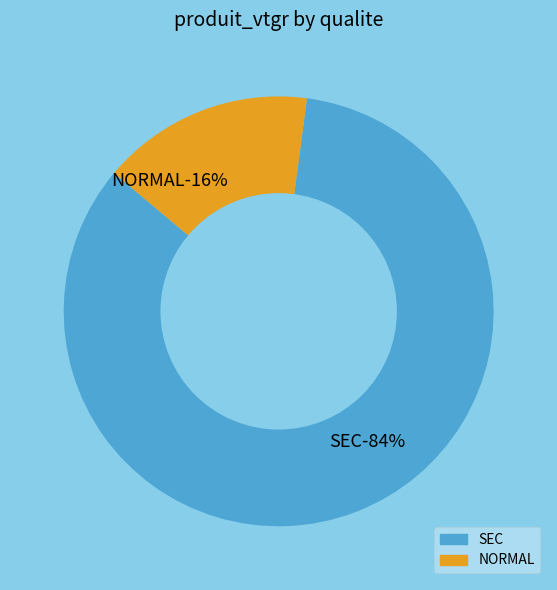

Rank the categories by value from lowest to highest.

NORMAL, SEC